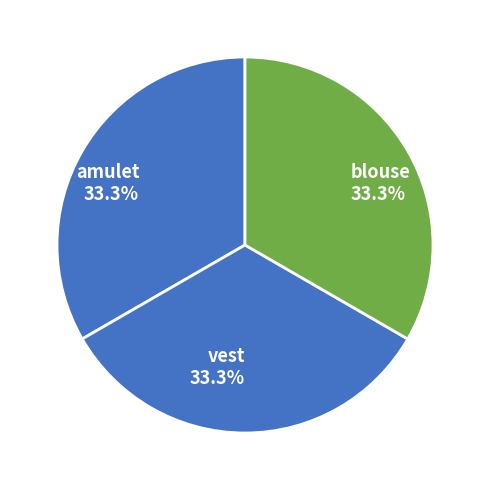

The blouse slice represents 42% of the pie. True or false?

False